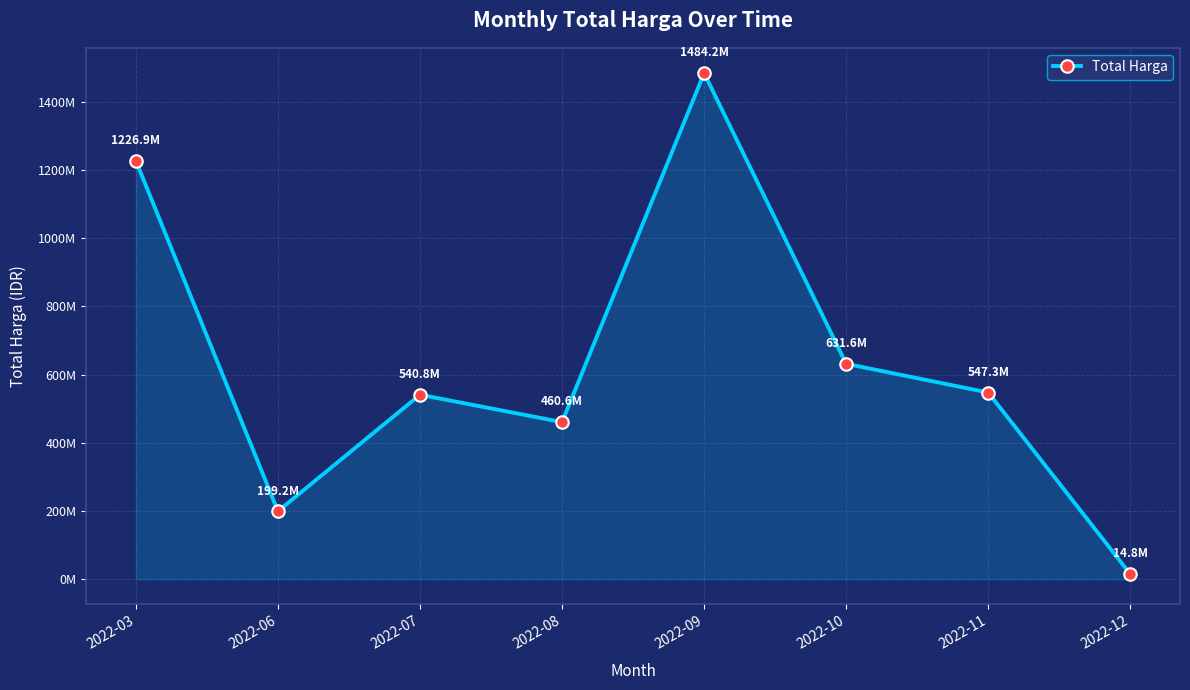

Does the chart have visible grid lines?

Yes